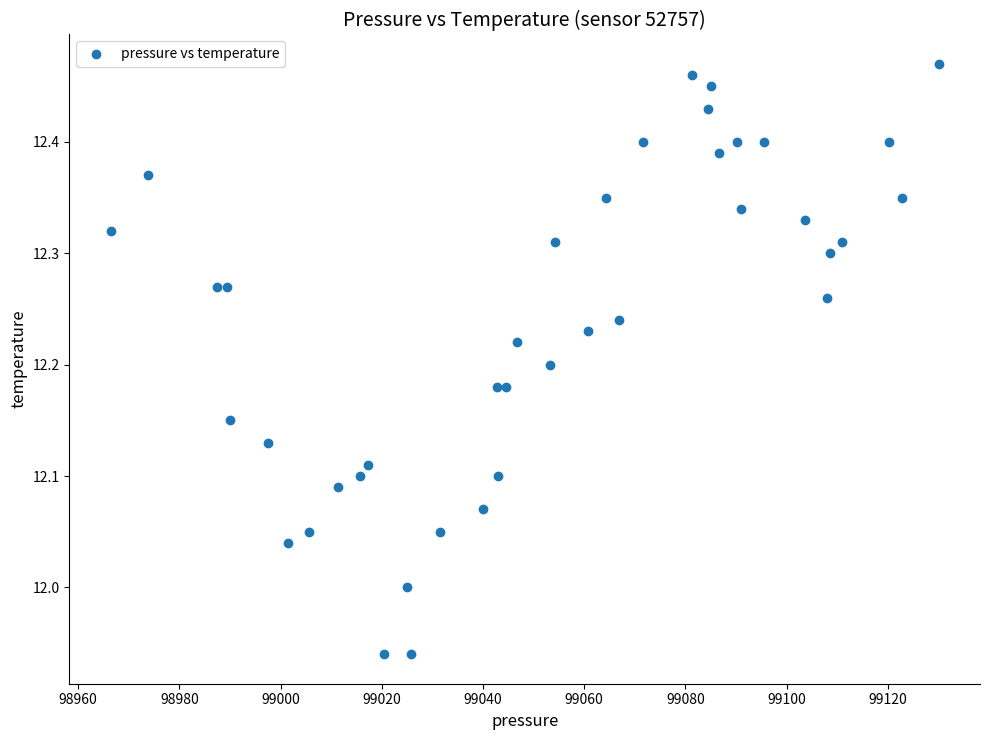

What is the range of X values (max minus min)?

163.6